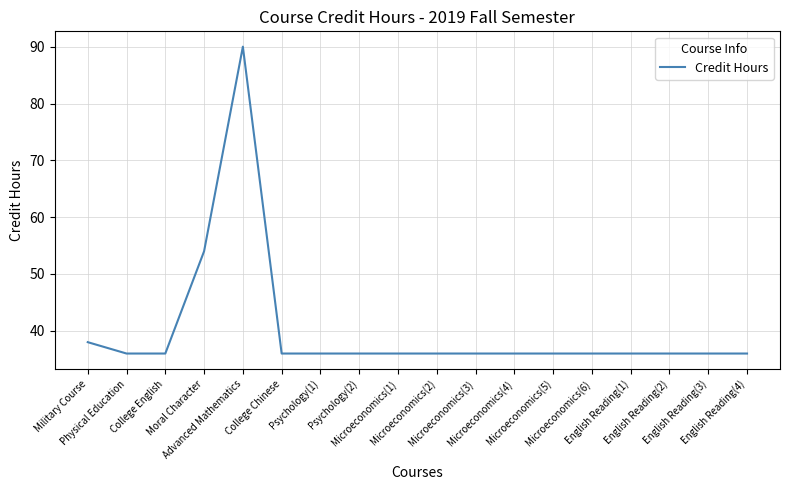

What is the difference between the maximum and minimum values?

54